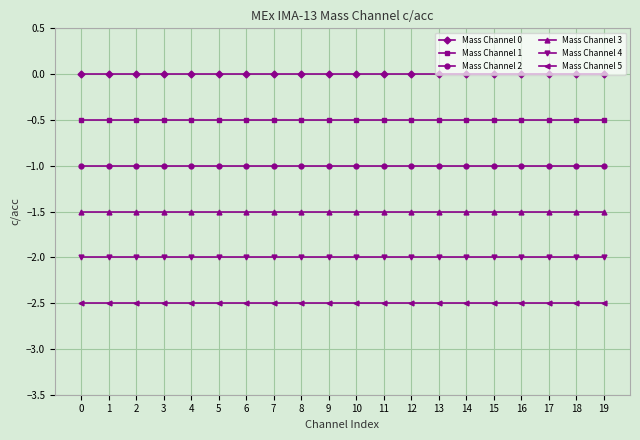

Reading left to right, transcribe all the data shown in this chart.

Mass Channel 0: 0=0.0	1=0.0	2=0.0	3=0.0	4=0.0	5=0.0	6=0.0	7=0.0	8=0.0	9=0.0	10=0.0	11=0.0	12=0.0	13=0.0	14=0.0	15=0.0	16=0.0	17=0.0	18=0.0	19=0.0
Mass Channel 1: 0=-0.5	1=-0.5	2=-0.5	3=-0.5	4=-0.5	5=-0.5	6=-0.5	7=-0.5	8=-0.5	9=-0.5	10=-0.5	11=-0.5	12=-0.5	13=-0.5	14=-0.5	15=-0.5	16=-0.5	17=-0.5	18=-0.5	19=-0.5
Mass Channel 2: 0=-1.0	1=-1.0	2=-1.0	3=-1.0	4=-1.0	5=-1.0	6=-1.0	7=-1.0	8=-1.0	9=-1.0	10=-1.0	11=-1.0	12=-1.0	13=-1.0	14=-1.0	15=-1.0	16=-1.0	17=-1.0	18=-1.0	19=-1.0
Mass Channel 3: 0=-1.5	1=-1.5	2=-1.5	3=-1.5	4=-1.5	5=-1.5	6=-1.5	7=-1.5	8=-1.5	9=-1.5	10=-1.5	11=-1.5	12=-1.5	13=-1.5	14=-1.5	15=-1.5	16=-1.5	17=-1.5	18=-1.5	19=-1.5
Mass Channel 4: 0=-2.0	1=-2.0	2=-2.0	3=-2.0	4=-2.0	5=-2.0	6=-2.0	7=-2.0	8=-2.0	9=-2.0	10=-2.0	11=-2.0	12=-2.0	13=-2.0	14=-2.0	15=-2.0	16=-2.0	17=-2.0	18=-2.0	19=-2.0
Mass Channel 5: 0=-2.5	1=-2.5	2=-2.5	3=-2.5	4=-2.5	5=-2.5	6=-2.5	7=-2.5	8=-2.5	9=-2.5	10=-2.5	11=-2.5	12=-2.5	13=-2.5	14=-2.5	15=-2.5	16=-2.5	17=-2.5	18=-2.5	19=-2.5